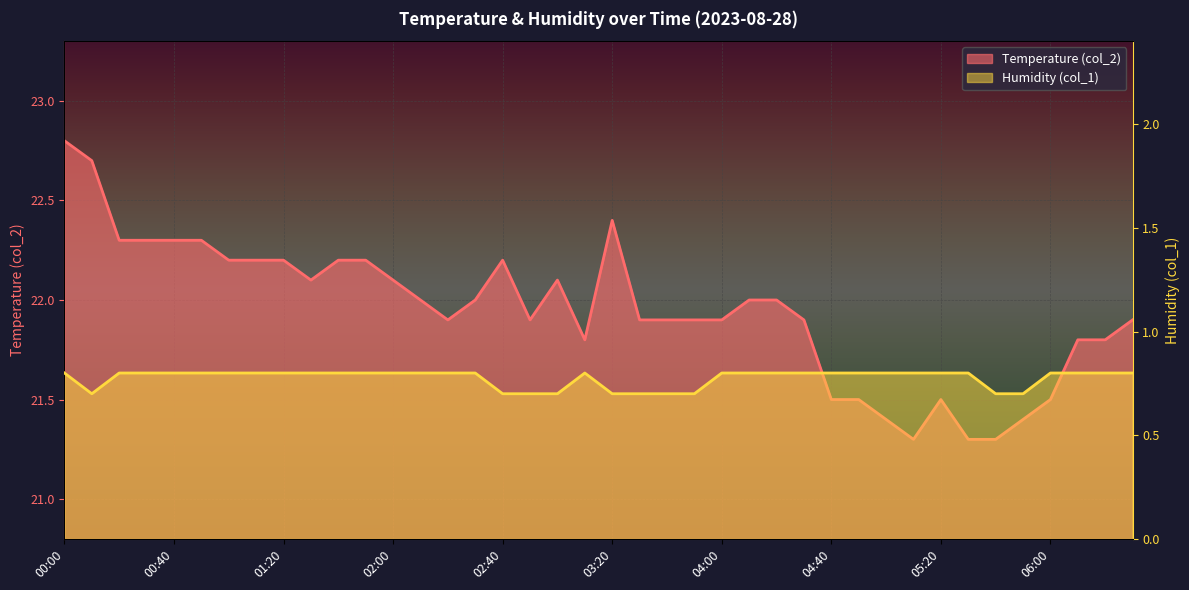

List the labels in order of col_2 value, largest first.

00:00, 00:10, 03:20, 00:20, 00:30, 00:40, 00:50, 01:00, 01:10, 01:20, 01:40, 01:50, 02:40, 01:30, 02:00, 03:00, 02:10, 02:30, 04:10, 04:20, 02:20, 02:50, 03:30, 03:40, 03:50, 04:00, 04:30, 06:30, 03:10, 06:10, 06:20, 04:40, 04:50, 05:20, 06:00, 05:00, 05:50, 05:10, 05:30, 05:40